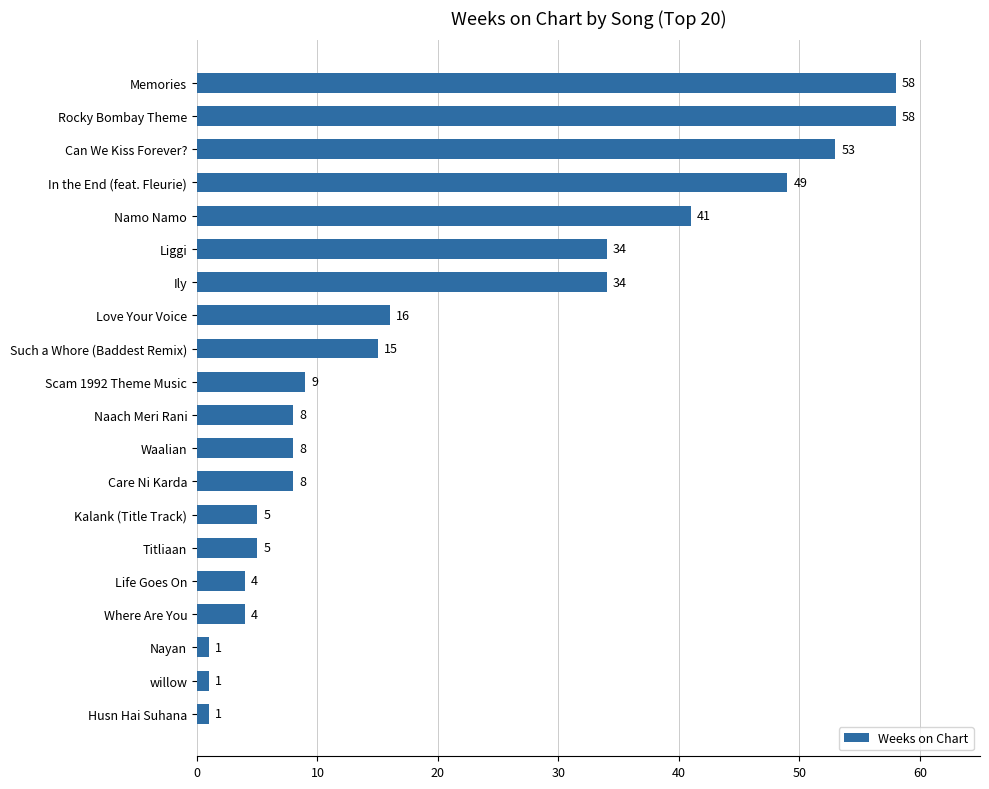

Is it true that the value at Titliaan is 7?

False